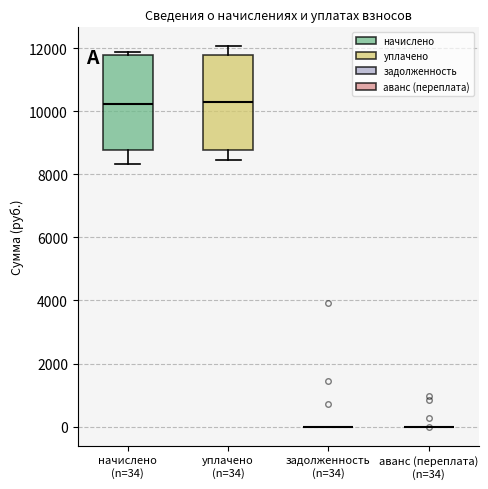

Reading left to right, transcribe this box plot: for each box, give where its median line is, the range the box spans, and where its two whiskers end, as read against the y-axis. The values are not printed on the chart, so give them approximately, as read against the axis.

начислено (n=34): median 10200, box 8800 to 11800, whiskers 8400 to 11800 (just above the box's upper edge)
уплачено (n=34): median 10200, box 8800 to 11800, whiskers 8400 to 12000
задолженность (n=34): box collapsed to a line at 0, whiskers 0 to 0
аванс (переплата) (n=34): box collapsed to a line at 0, whiskers 0 to 0